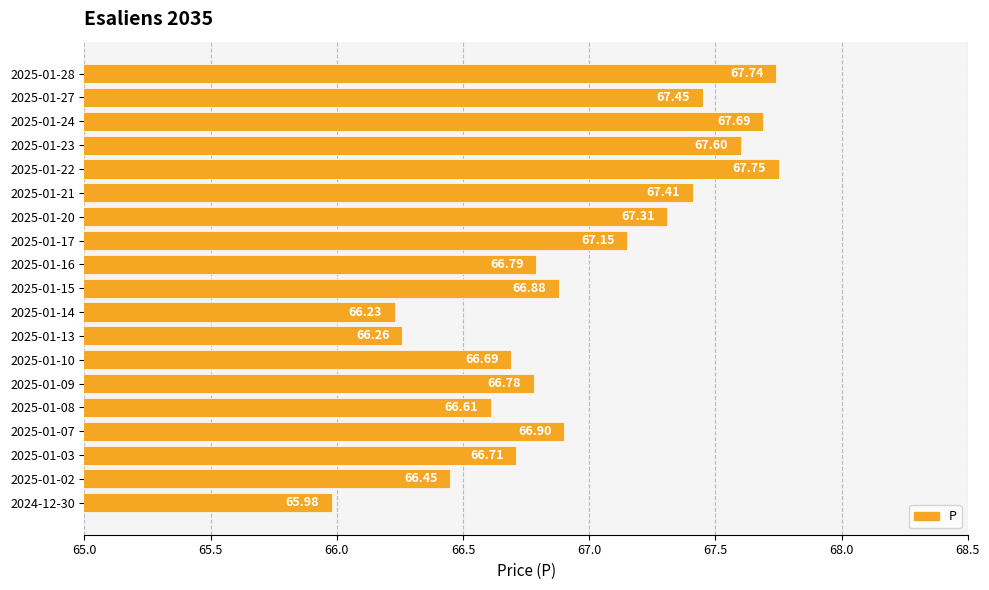

List the labels in order of value, smallest first.

2024-12-30, 2025-01-14, 2025-01-13, 2025-01-02, 2025-01-08, 2025-01-10, 2025-01-03, 2025-01-09, 2025-01-16, 2025-01-15, 2025-01-07, 2025-01-17, 2025-01-20, 2025-01-21, 2025-01-27, 2025-01-23, 2025-01-24, 2025-01-28, 2025-01-22